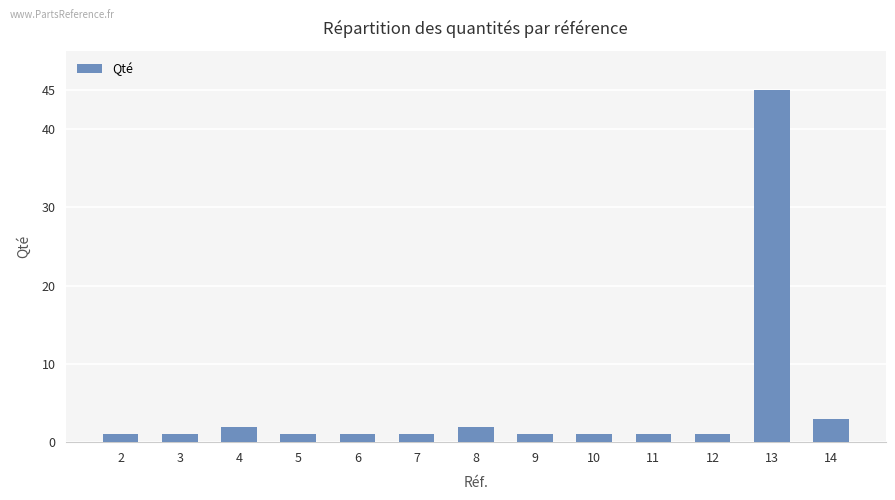

The value at 6 is 1. True or false?

True